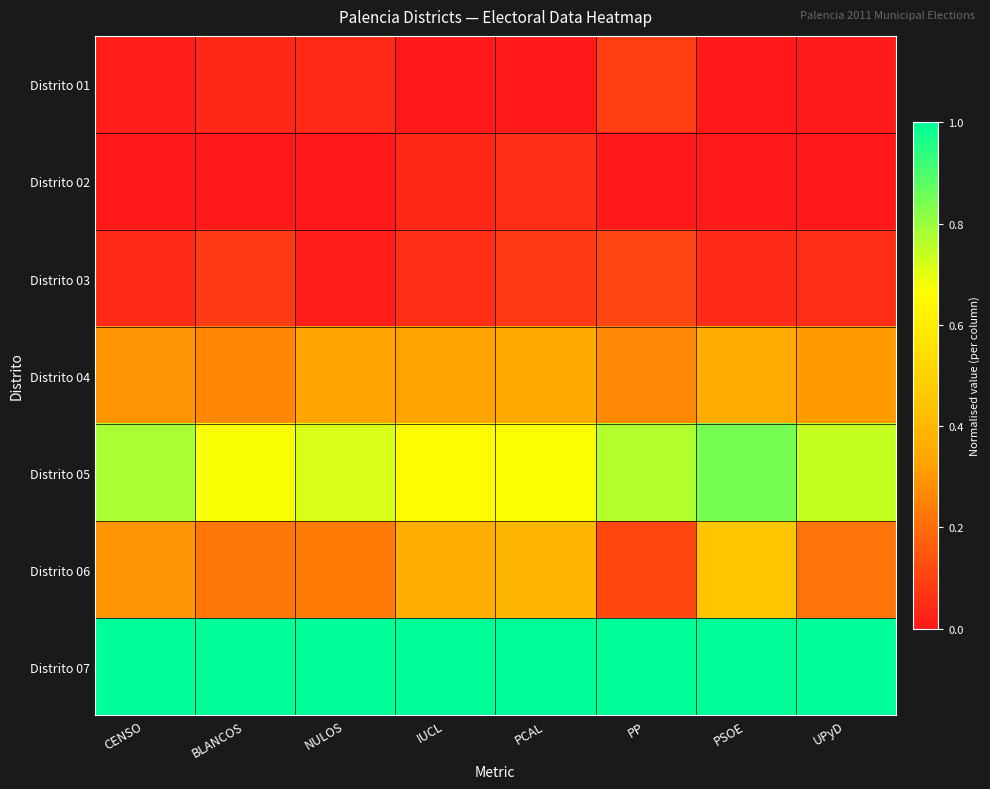

What is the greatest value displayed?

1.0